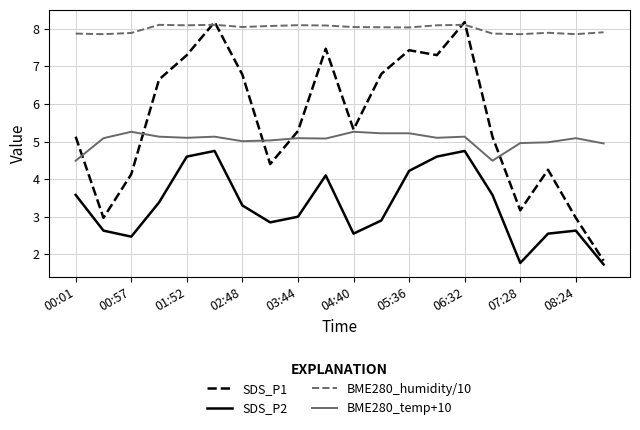

Which series has the widest spread of values?

SDS_P1